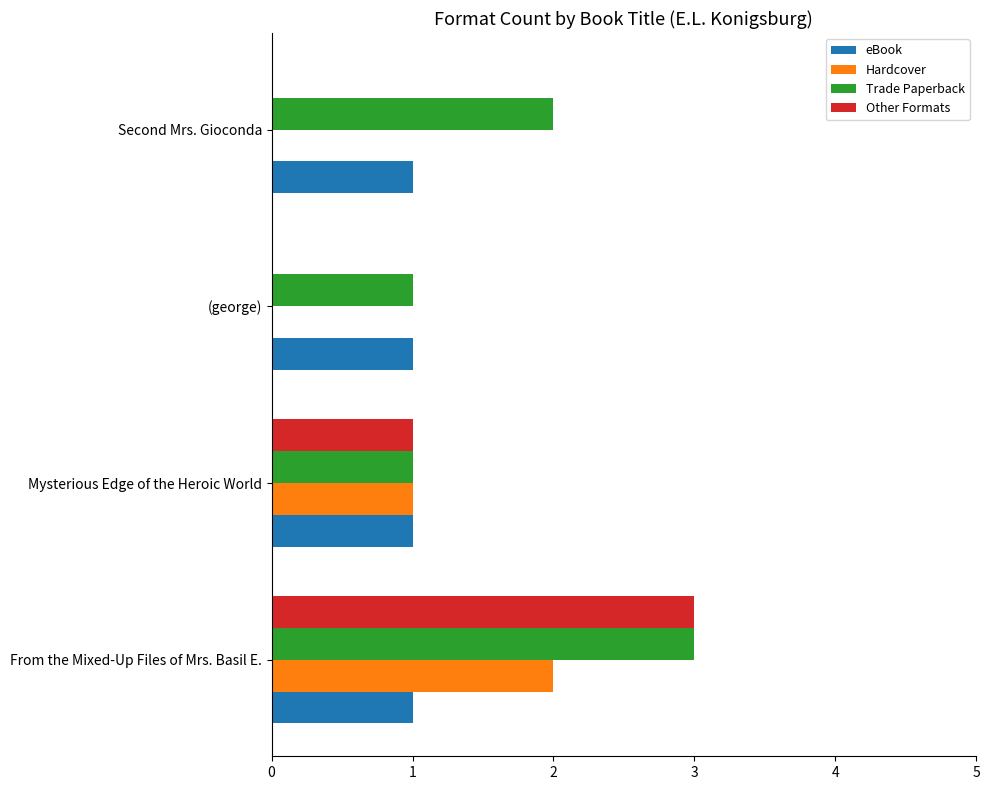

The eBook series shows 1 at (george). True or false?

True